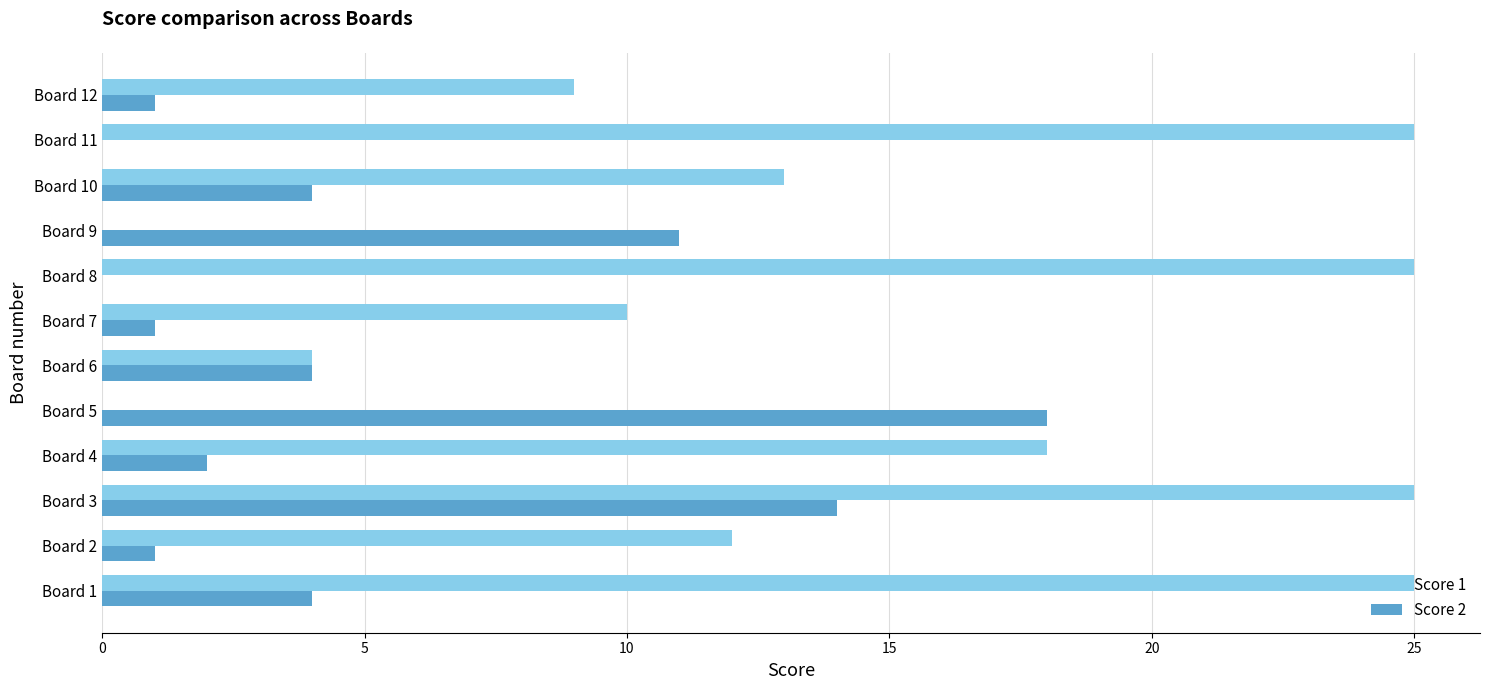

Is it true that Score 1 equals 0 at Board 9?

True